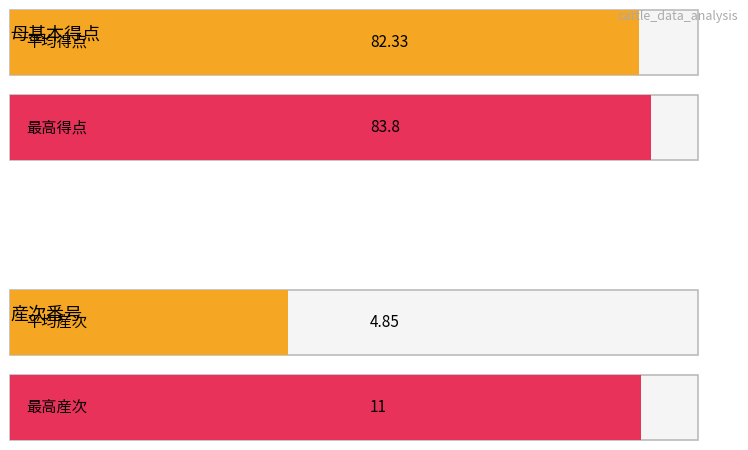

What is the maximum value shown in the chart?

83.8